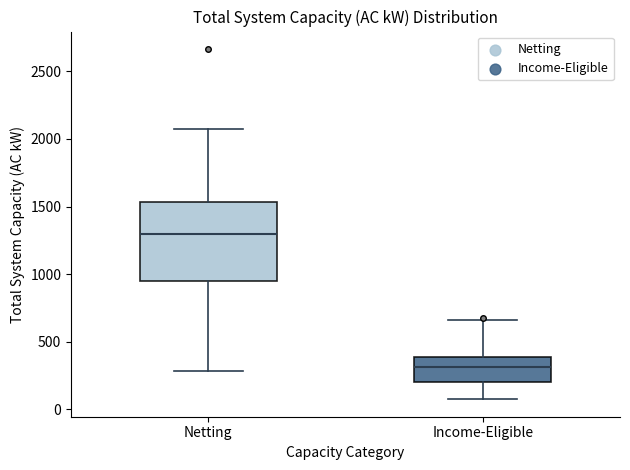

Comparing the boxes themselves (not the whiskers), which one is the tallest?

Netting